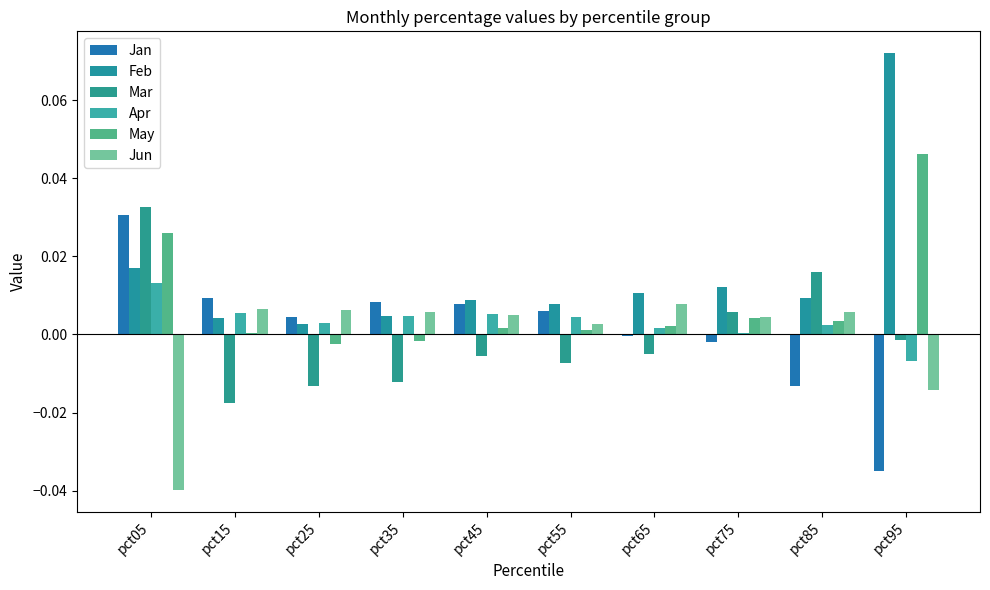

Which series changed the most between pct05 and pct45?

Jun